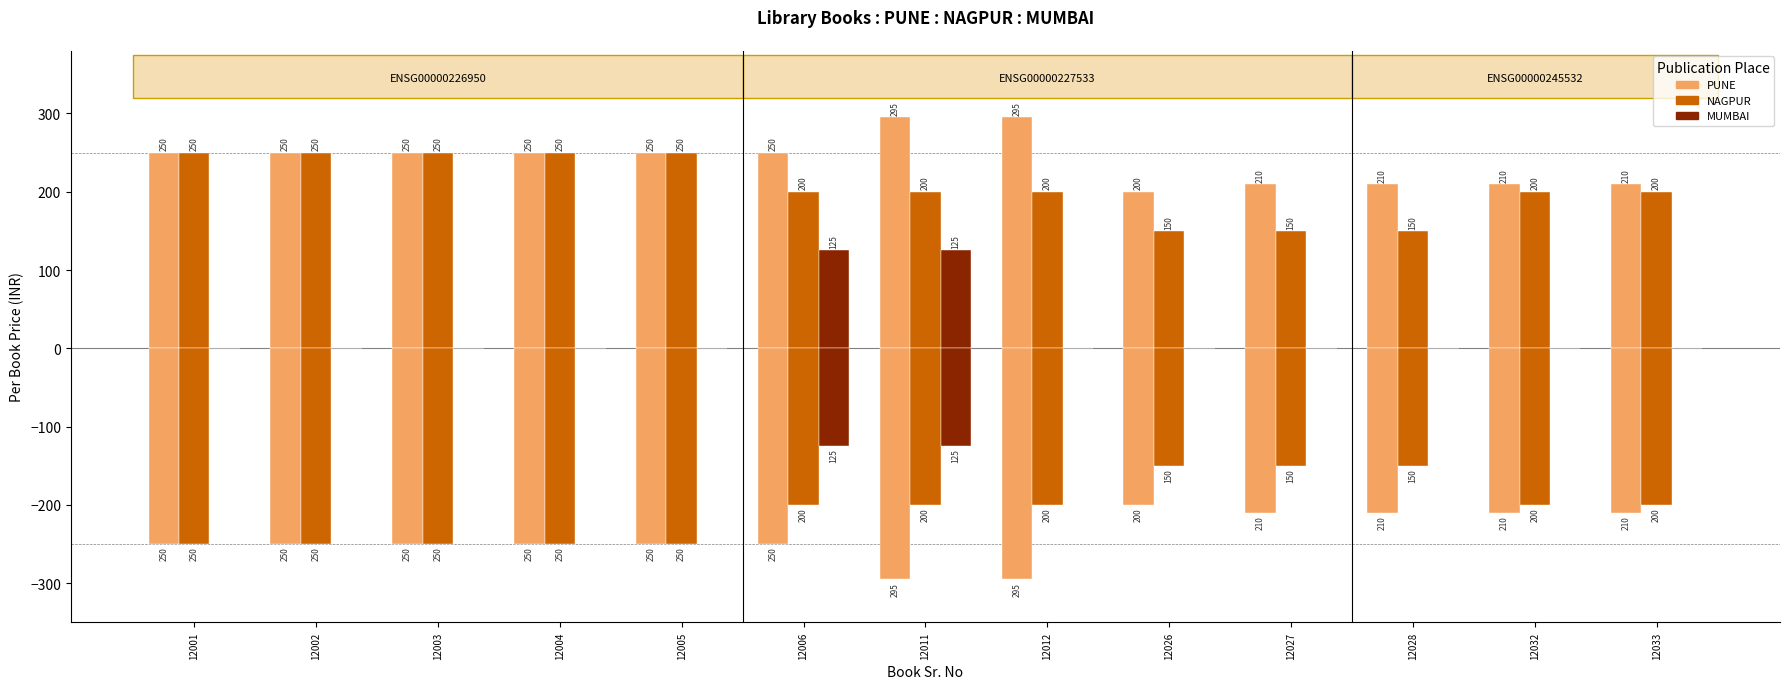

Between 12006 and 12011, which is larger?

12011